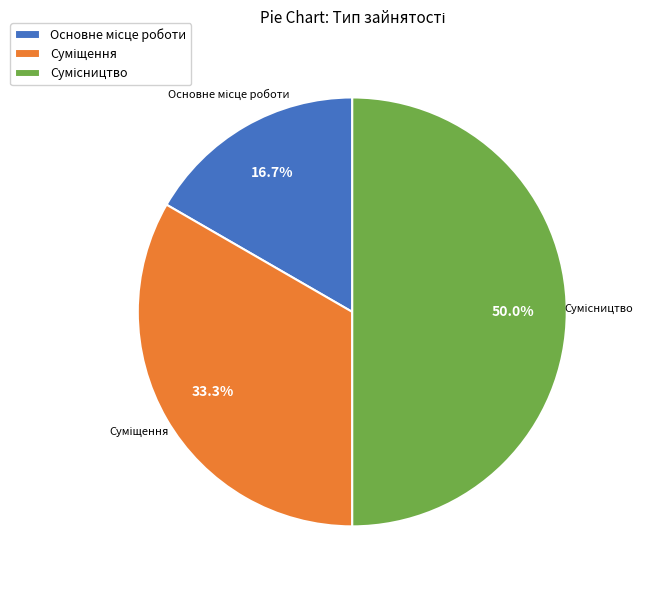

Count the number of slices in the pie.

3